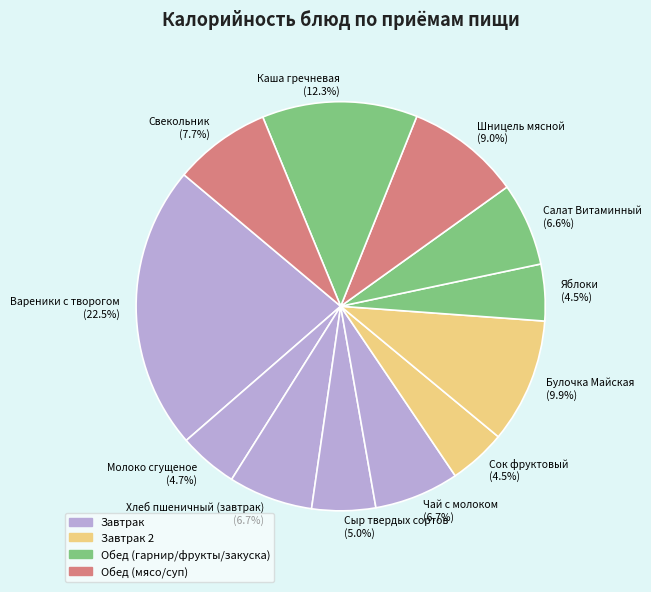

What percentage is NOT represented by Яблоки?

95.5%